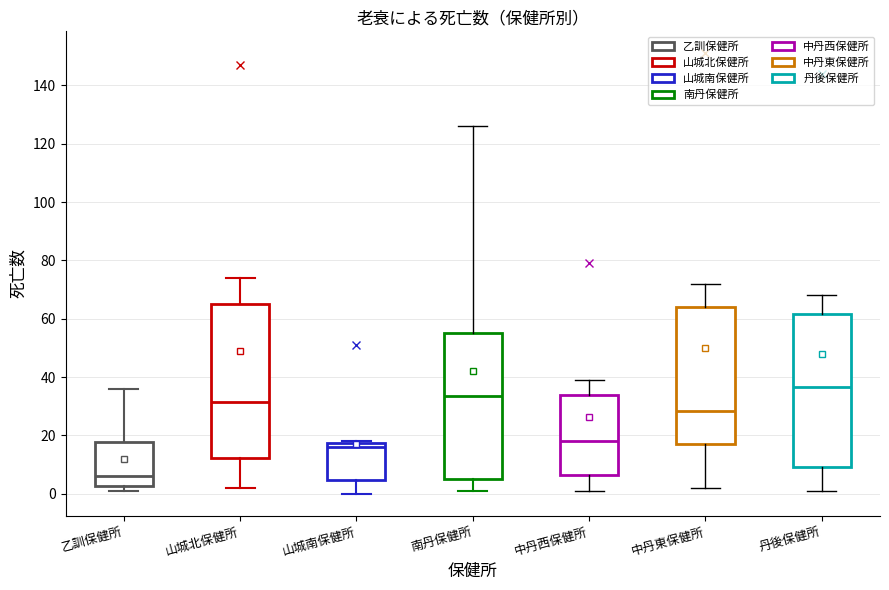

Reading left to right, transcribe this box plot: for each box, give where its median line is, the range the box spans, and where its two whiskers end, as read against the y-axis. The values are not printed on the chart, so give them approximately, as read against the axis.

乙訓保健所: median 6, box 2 to 18, whiskers 2 (just below the box's lower edge) to 36
山城北保健所: median 32, box 12 to 66, whiskers 2 to 74
山城南保健所: median 16, box 4 to 18, whiskers 0 to 18
南丹保健所: median 34, box 6 to 56, whiskers 2 to 126
中丹西保健所: median 18, box 6 to 34, whiskers 2 to 40
中丹東保健所: median 28, box 18 to 64, whiskers 2 to 72
丹後保健所: median 36, box 10 to 62, whiskers 2 to 68